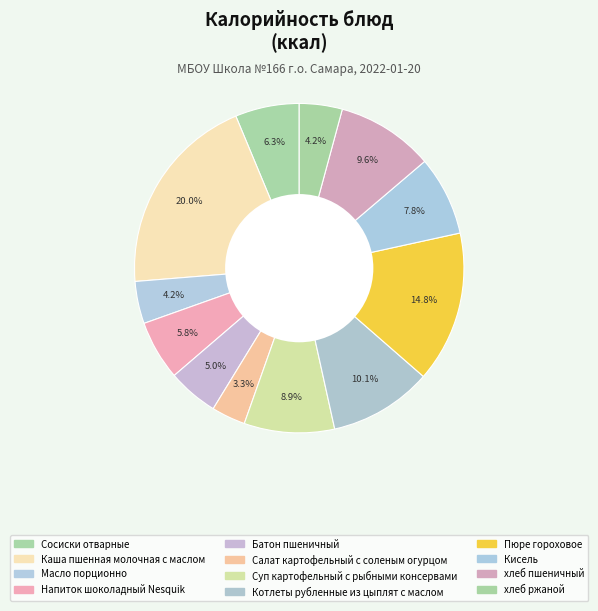

Count the number of slices in the pie.

12